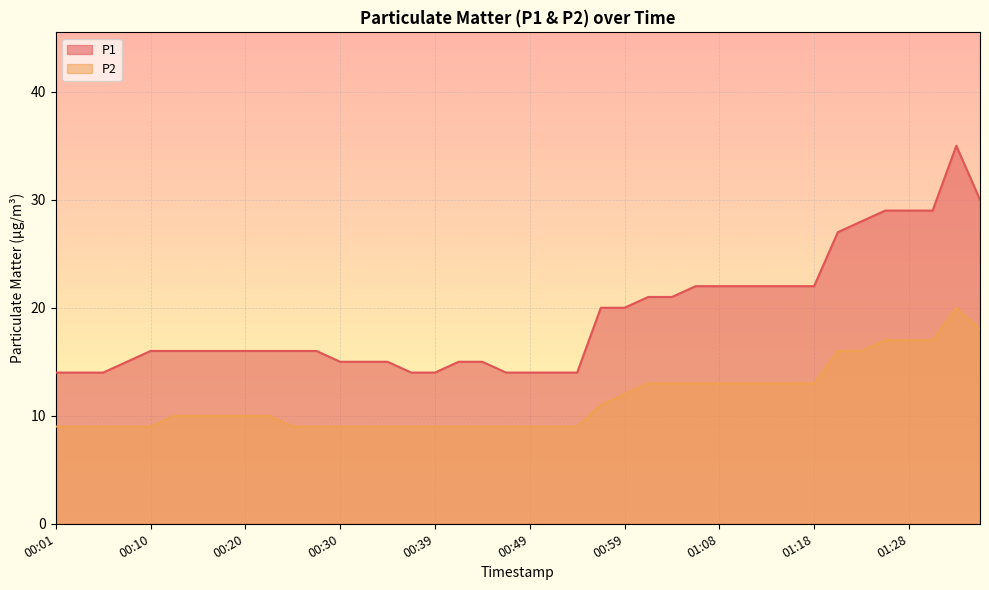

True or false: P2 and P1 intersect in this chart.

False